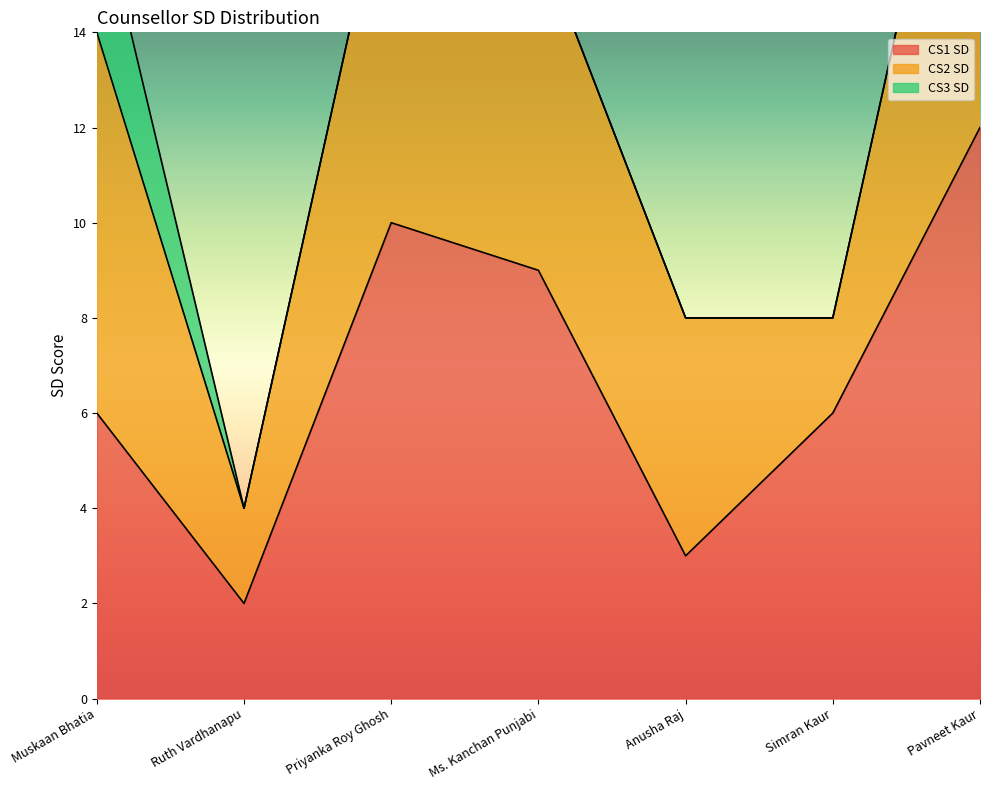

What is the maximum value shown in the chart?

12